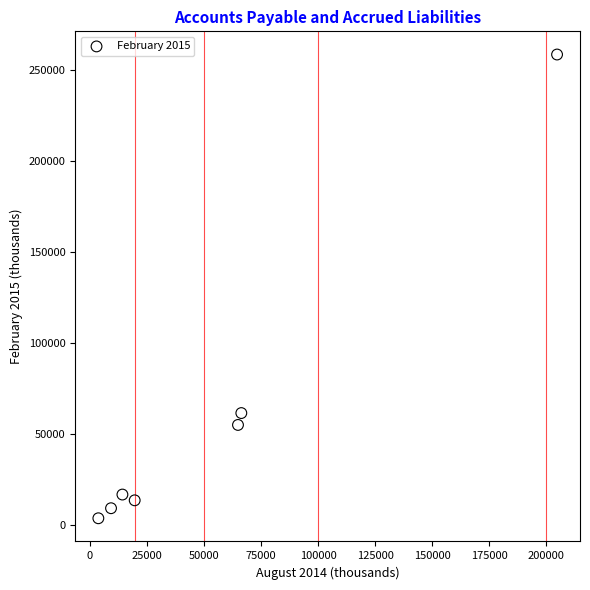

What Y value in the scatter plot is closest to 131021?

61453